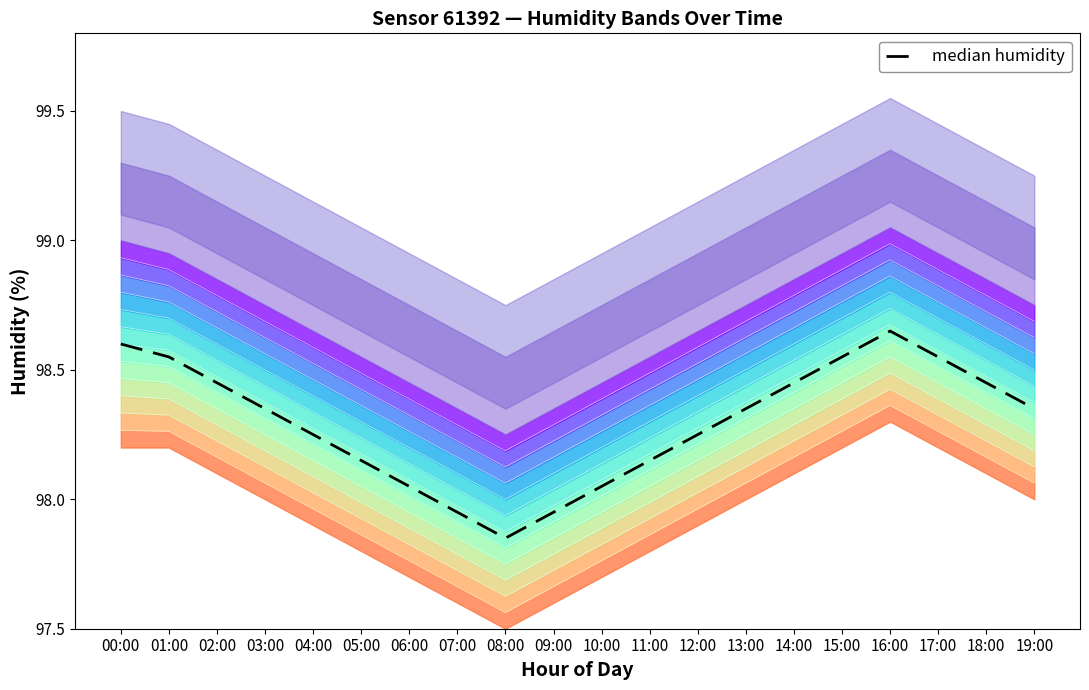

What is the label of the 1st point from the right?

19:00